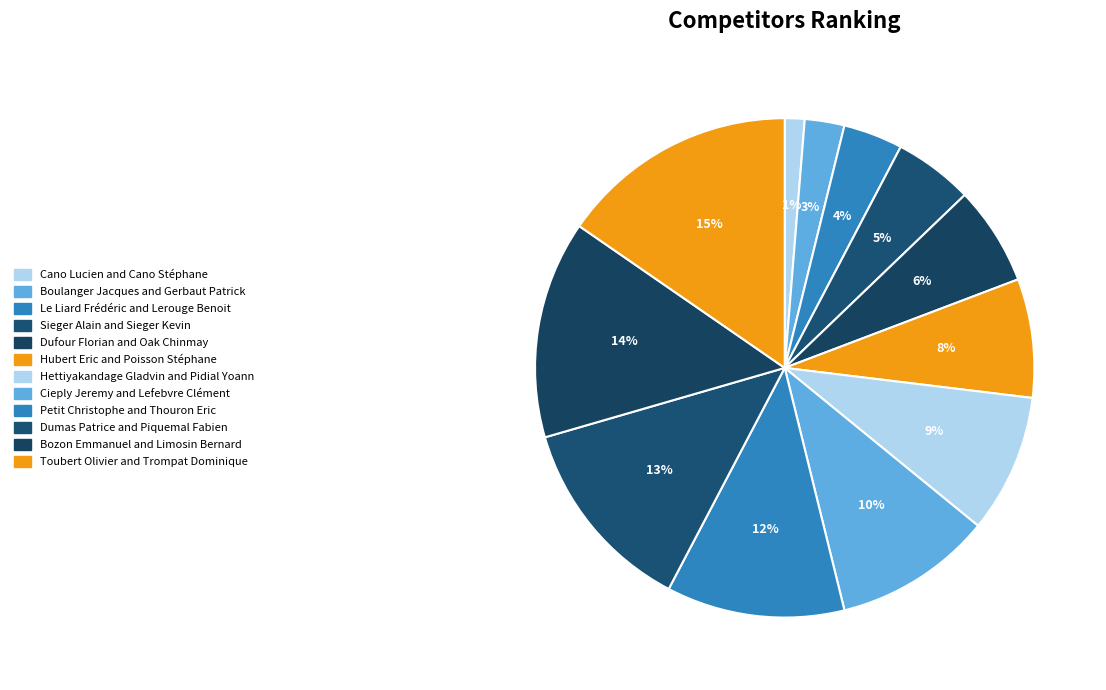

To the nearest percent, what percentage of the pie is Bozon Emmanuel and Limosin Bernard?

14%